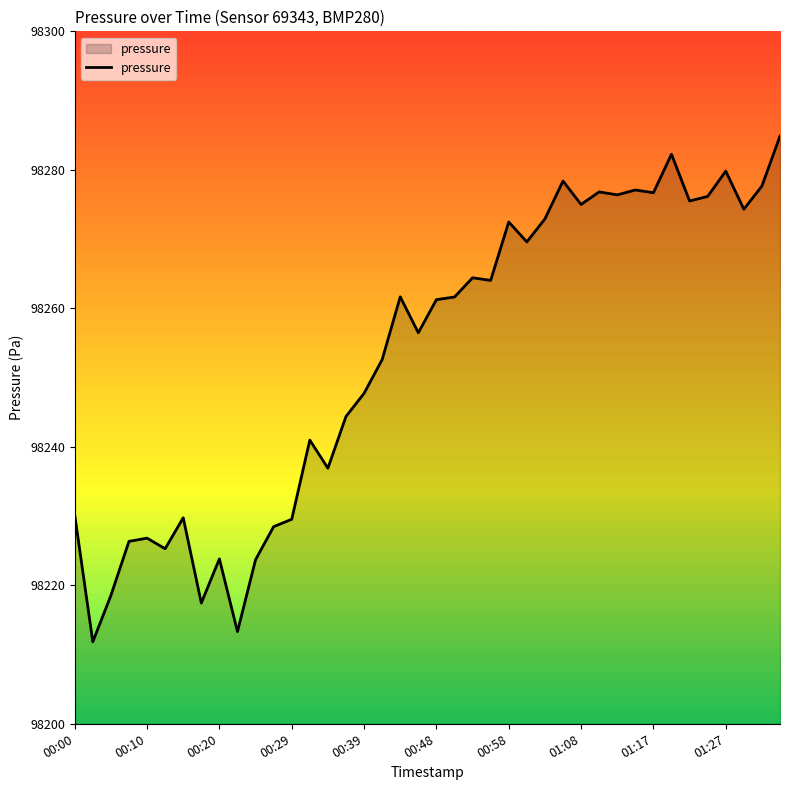

What is the greatest value displayed?

98284.9